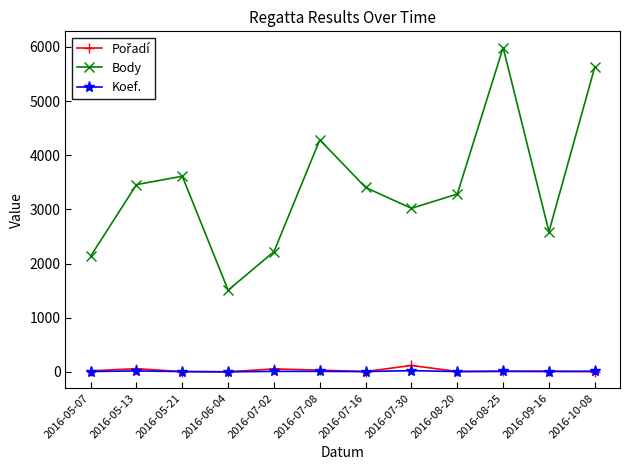

Which series has the widest spread of values?

Body